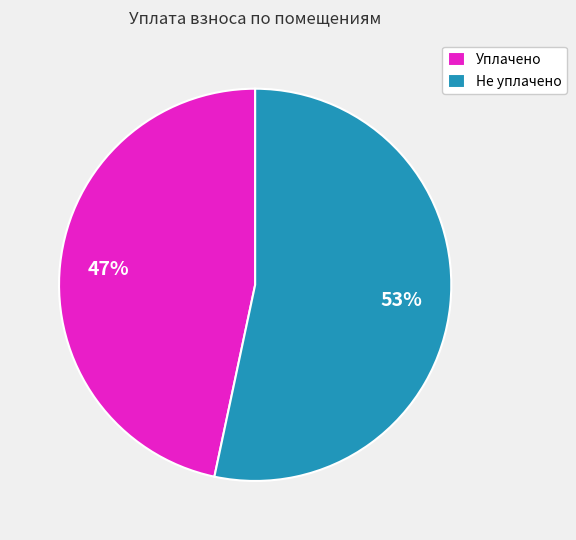

Does any single category account for the majority?

Yes